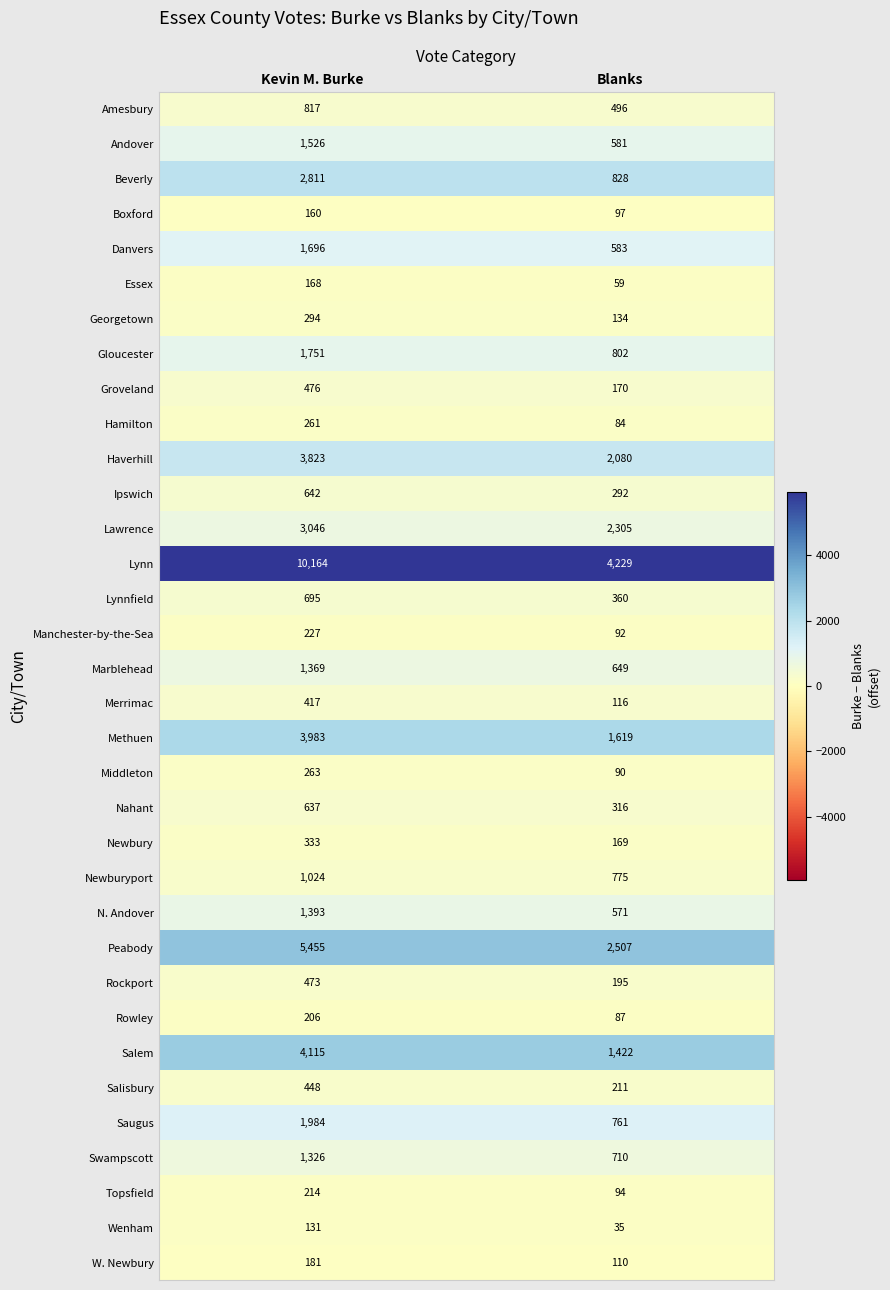

At how many categories does at least one series exceed 235?

2